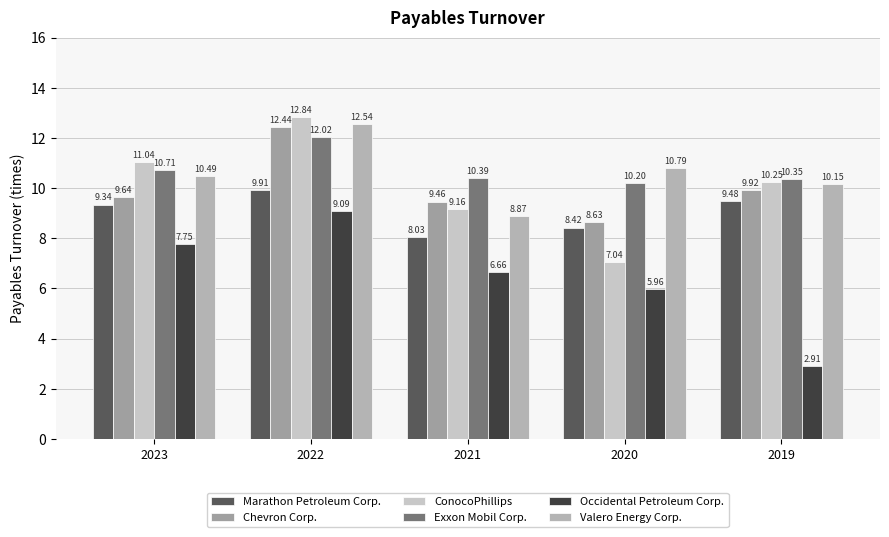

How many values in the Occidental Petroleum Corp. series exceed 6?

3